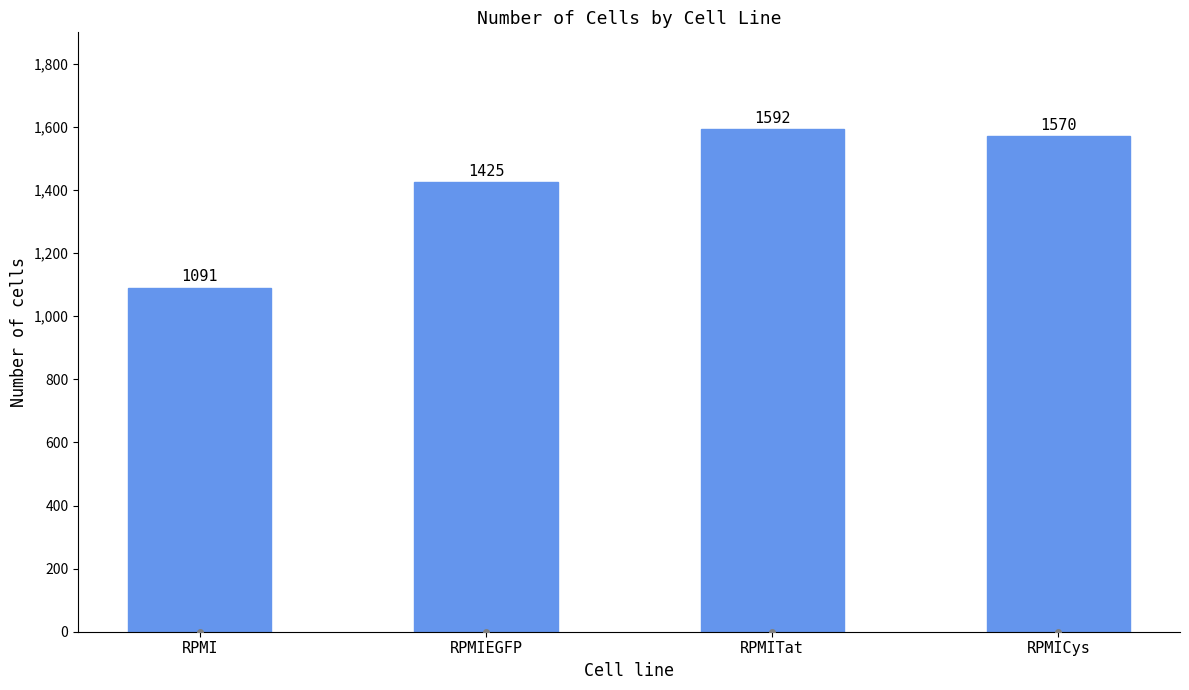

Rank the categories by value from lowest to highest.

RPMI, RPMIEGFP, RPMICys, RPMITat